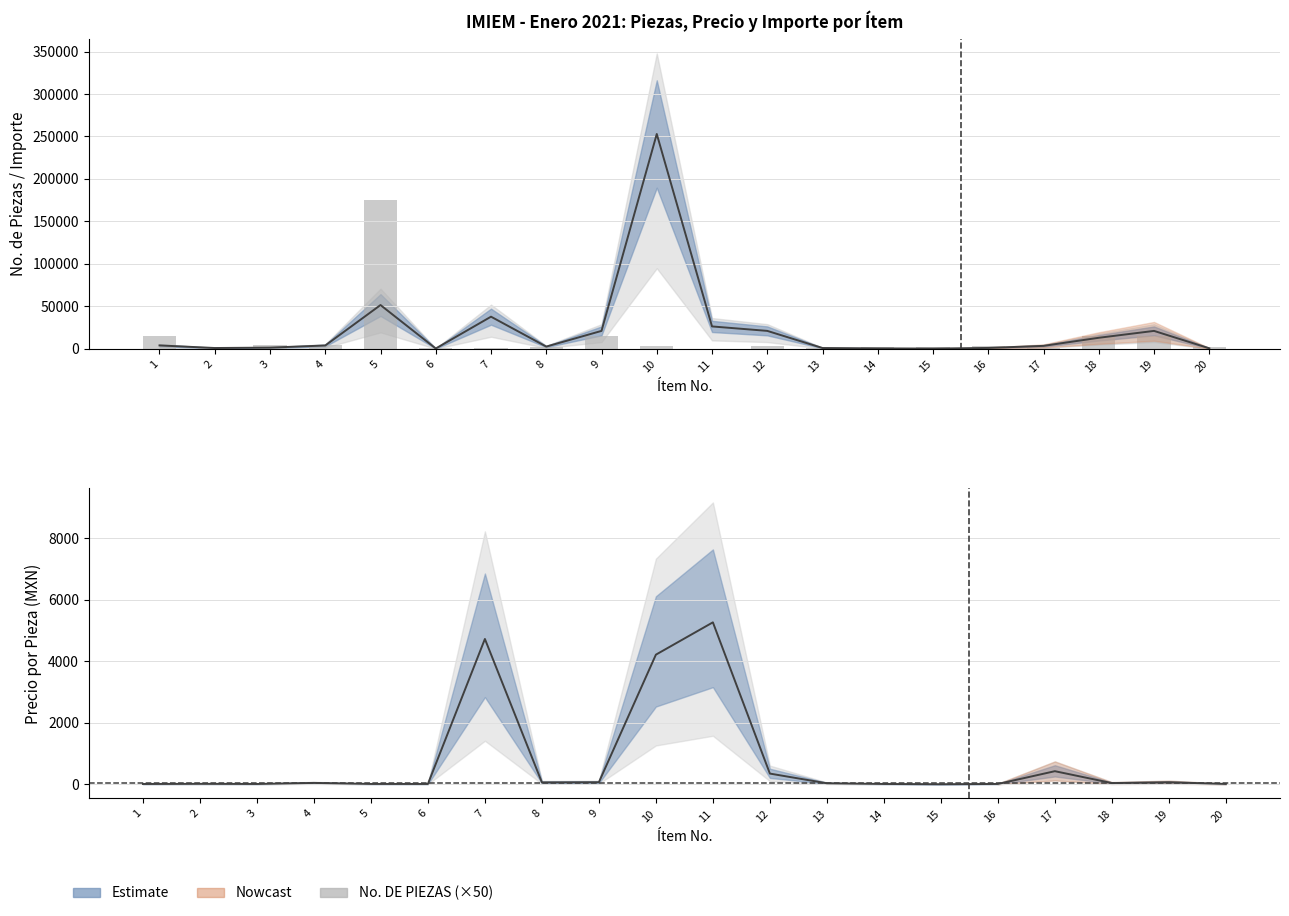

Reading left to right, what are all the values shown in this chart?

No. DE PIEZAS: 1=15000.0	2=2500.0	3=5000.0	4=4000.0	5=175000.0	6=1250.0	7=400.0	8=2000.0	9=15000.0	10=3000.0	11=250.0	12=3000.0	13=1250.0	14=1750.0	15=2000.0	16=3500.0	17=400.0	18=15000.0	19=15000.0	20=2000.0
PRECIO POR PIEZA: 1=13.2	2=18.2	3=13.8	4=48.6	5=14.7	6=13.8	7=4725.0	8=64.8	9=70.2	10=4215.0	11=5265.0	12=351.3	13=36.5	14=13.8	15=6.1	16=14.2	17=429.3	18=43.2	19=70.2	20=14.2
IMPORTE: 1=3969.0	2=911.2	3=1377.0	4=3888.0	5=51502.5	6=344.9	7=37800.0	8=2592.0	9=21060.0	10=252900.0	11=26325.0	12=21080.2	13=911.2	14=482.9	15=243.0	16=992.2	17=3434.4	18=12960.0	19=21060.0	20=567.0